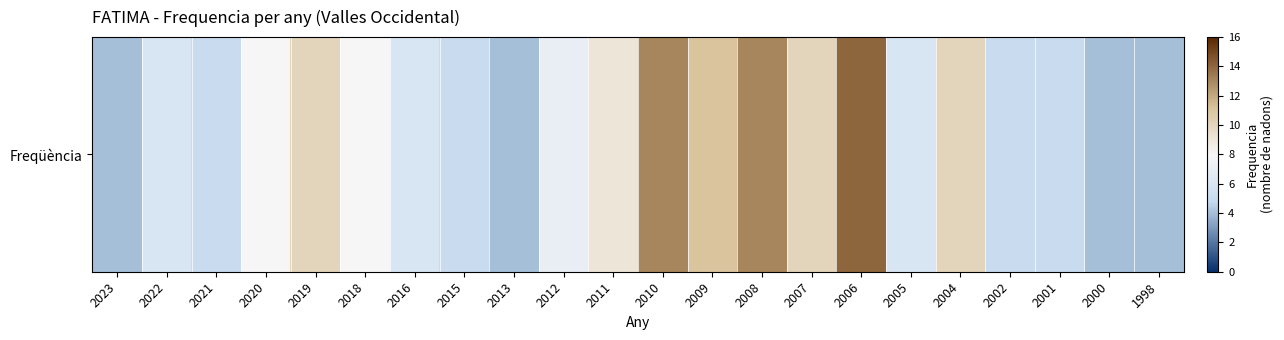

Rank the categories by value from lowest to highest.

2023, 2013, 2000, 1998, 2021, 2015, 2002, 2001, 2022, 2016, 2005, 2012, 2020, 2018, 2011, 2019, 2007, 2004, 2009, 2010, 2008, 2006